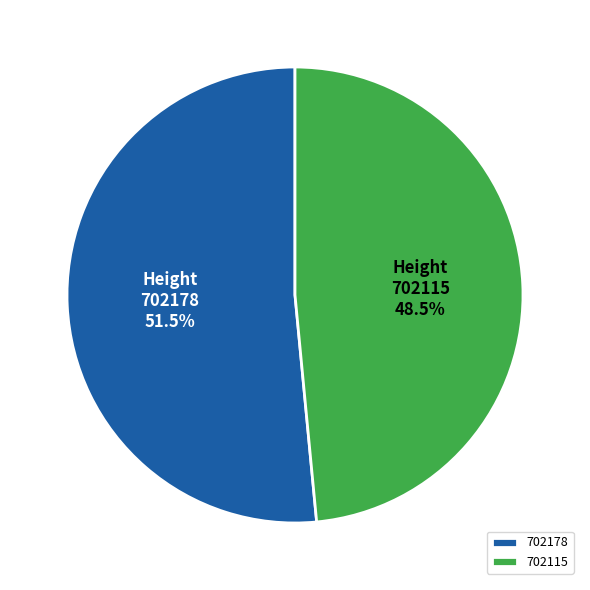

Rank the categories by value from lowest to highest.

702115, 702178